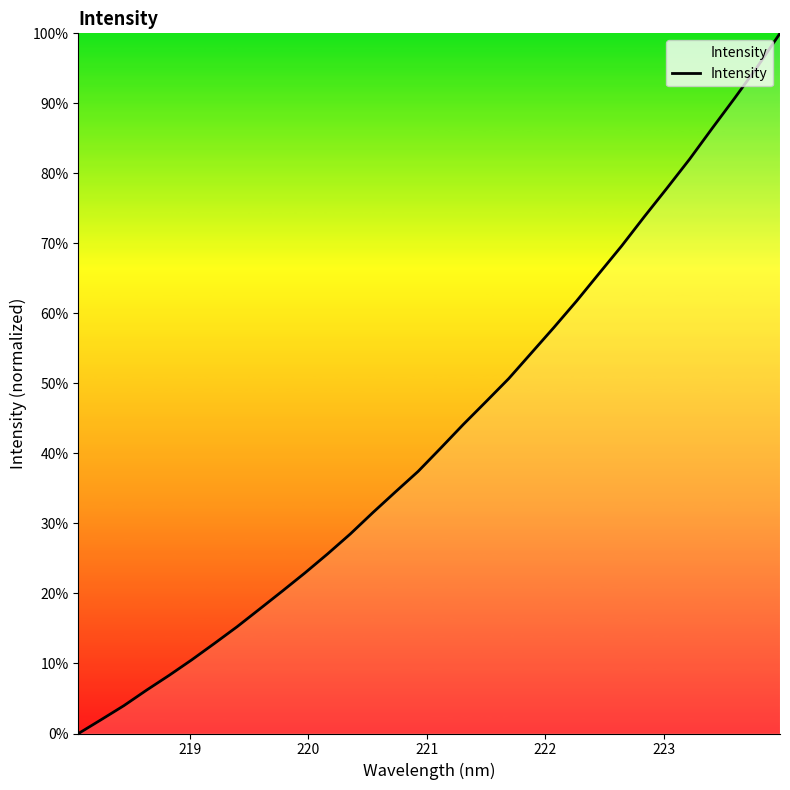

What is the difference between the maximum and minimum values?

100.0